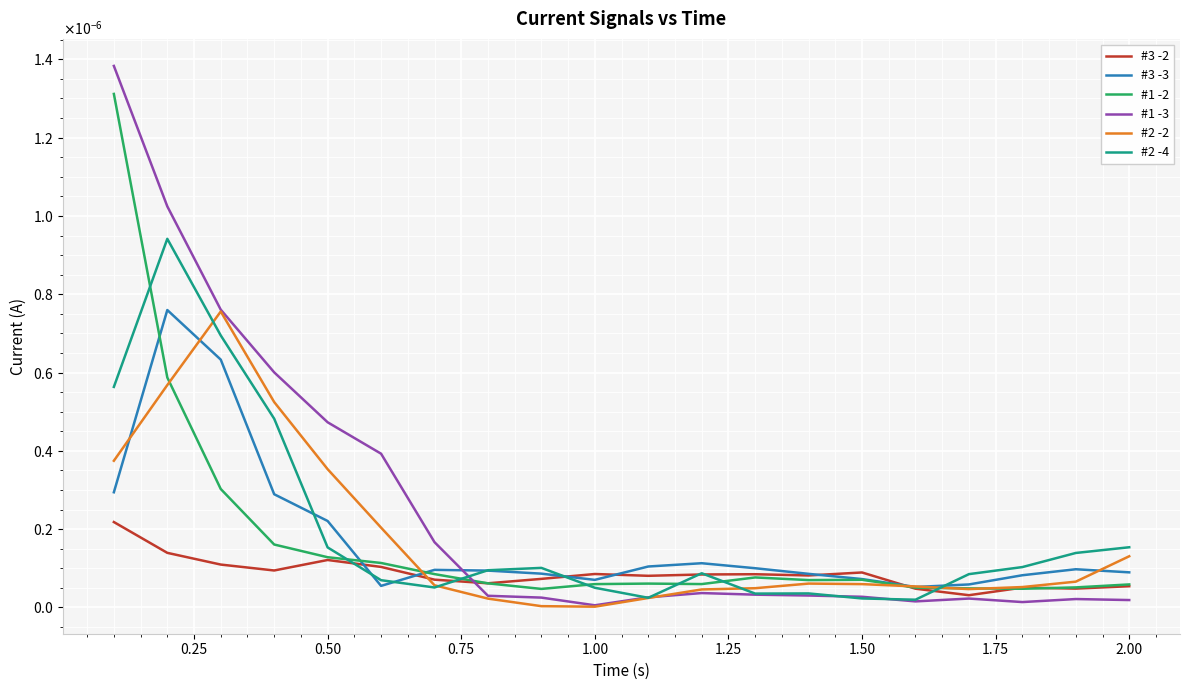

What are all the series names shown in the legend?

#3 -2, #3 -3, #1 -2, #1 -3, #2 -2, #2 -4